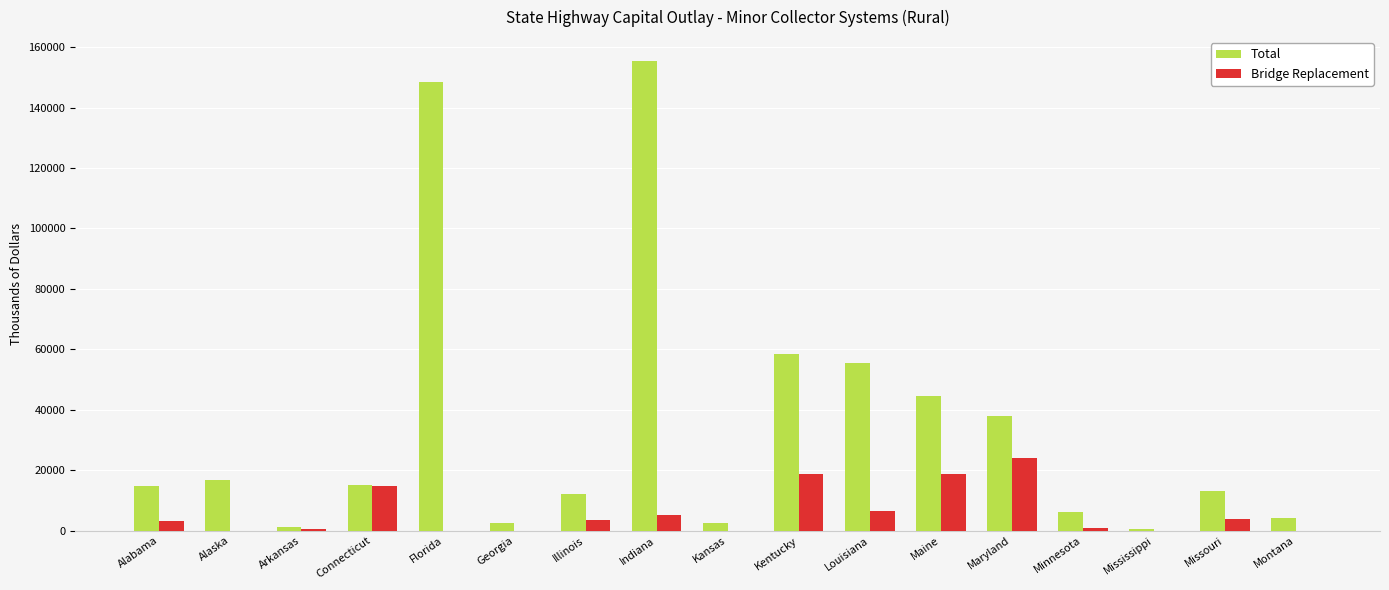

What is the sum of all Total values?

589587